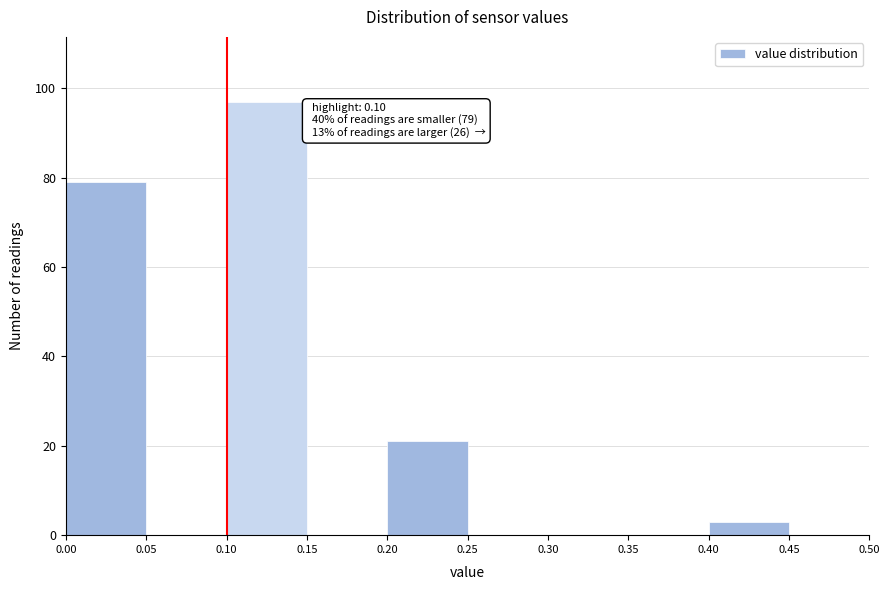

Which range on the x-axis has the tallest bar?

0.10 to 0.15